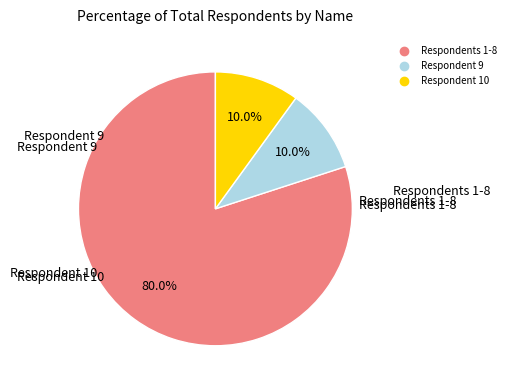

Is there any slice that represents more than half of the pie?

Yes